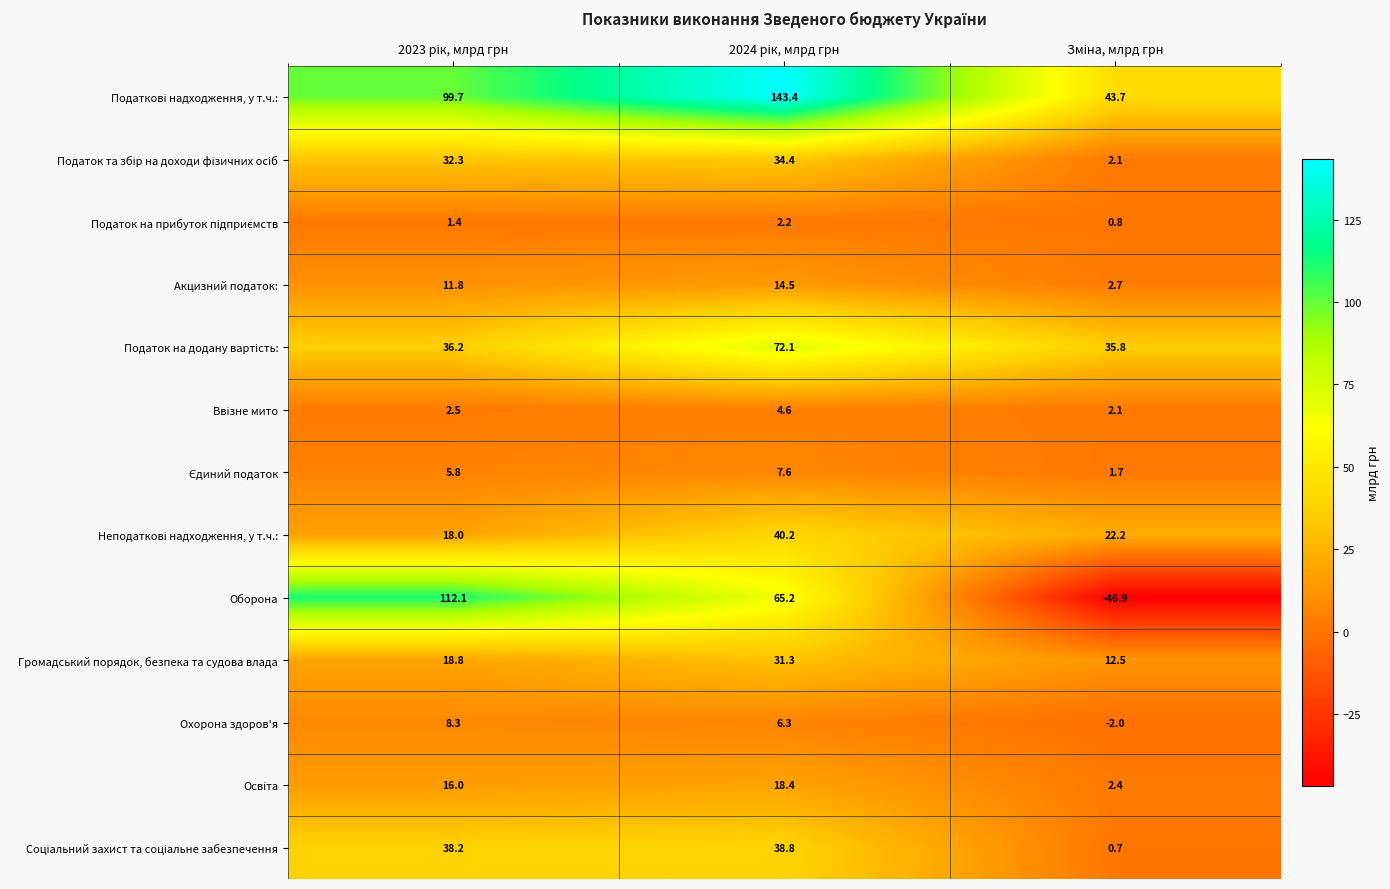

What is the smallest value displayed?

-46.9